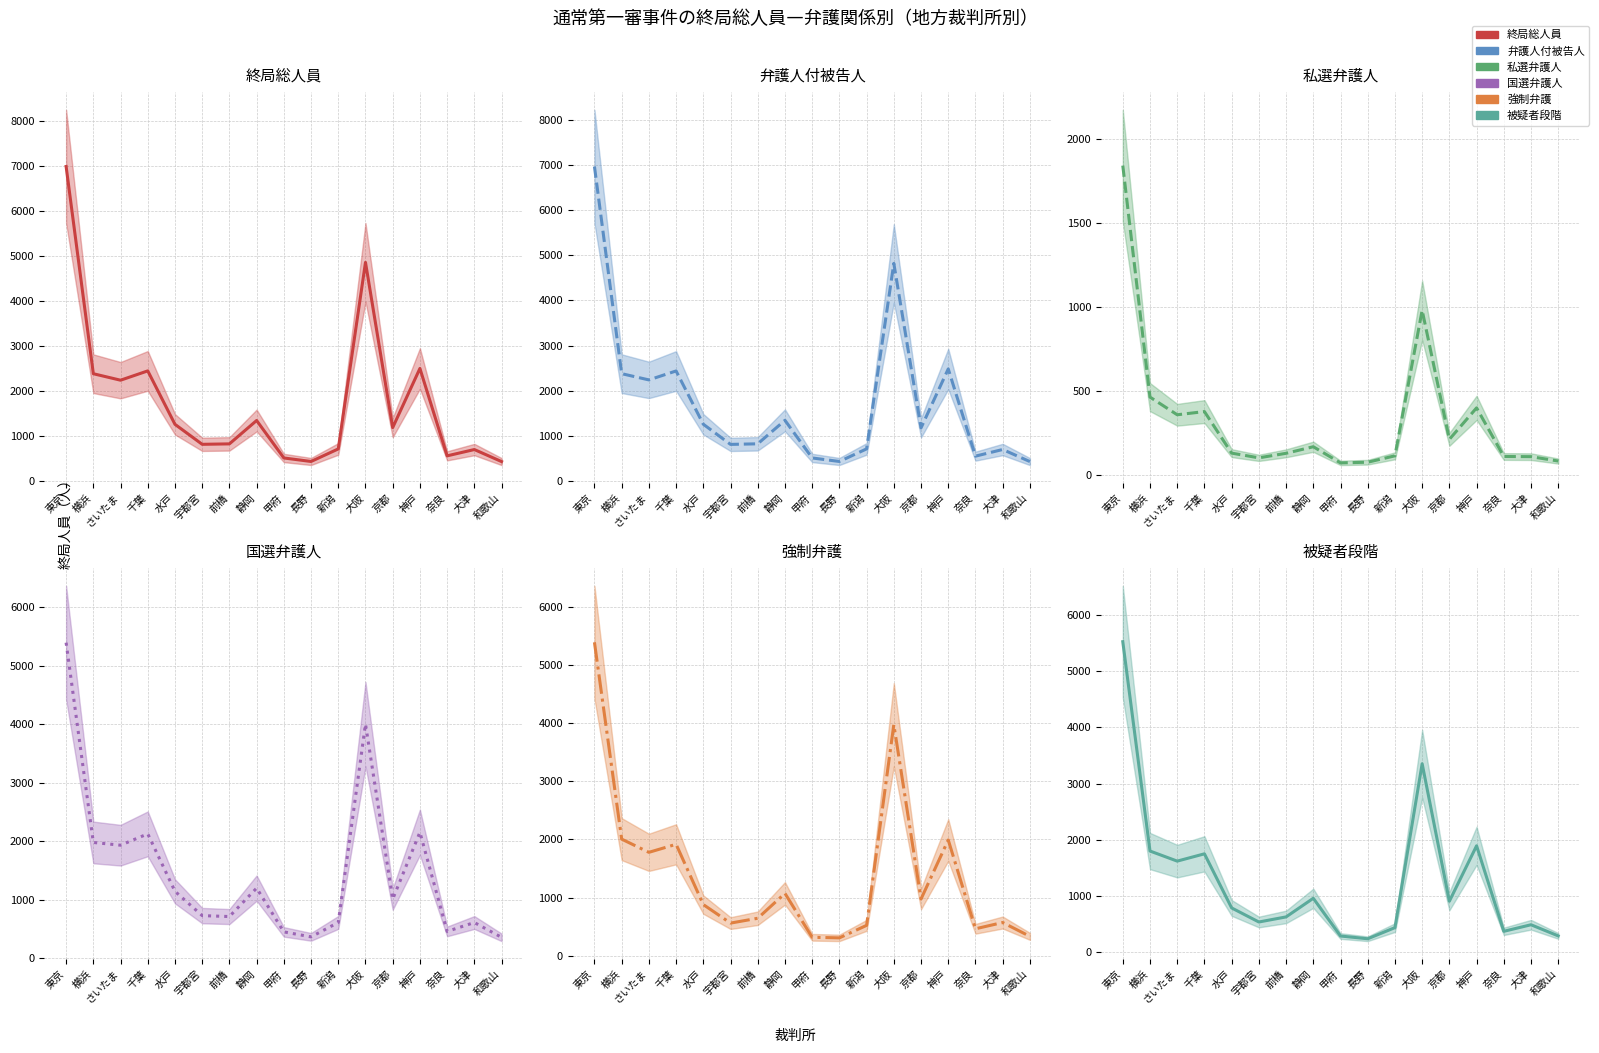

How many lines are shown in the chart?

6